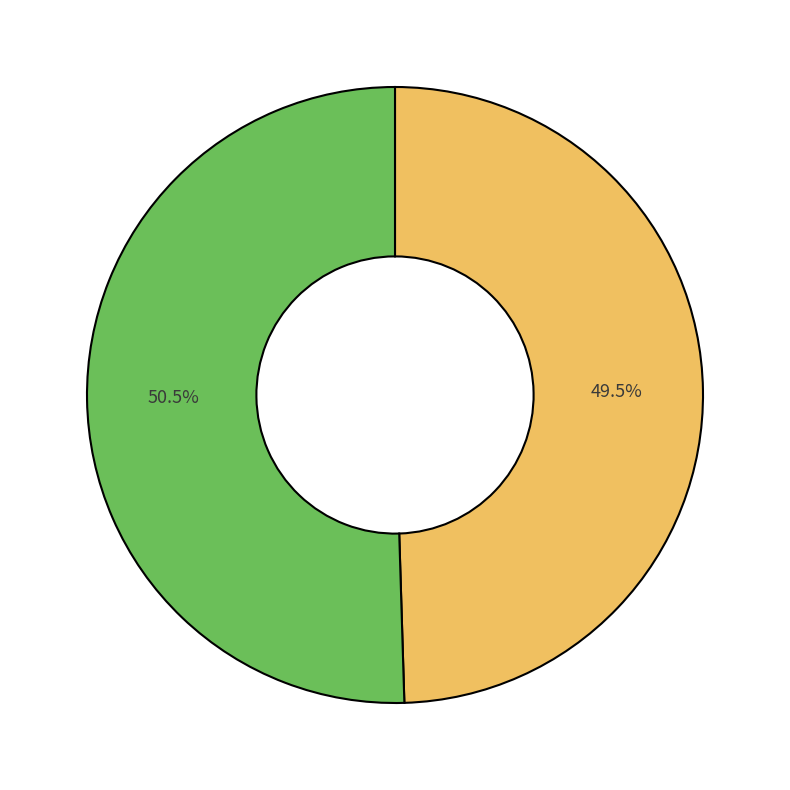

Is there any slice that represents more than half of the pie?

Yes